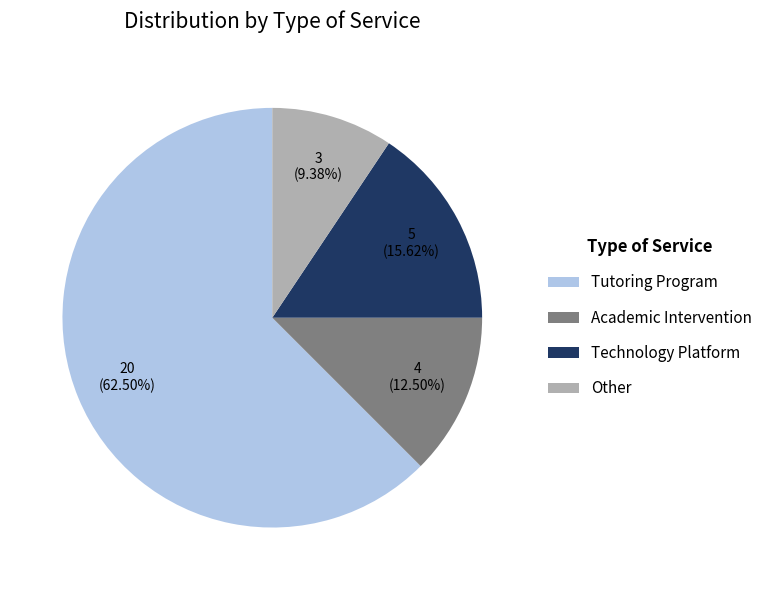

Which category has the biggest portion of the pie?

Tutoring Program